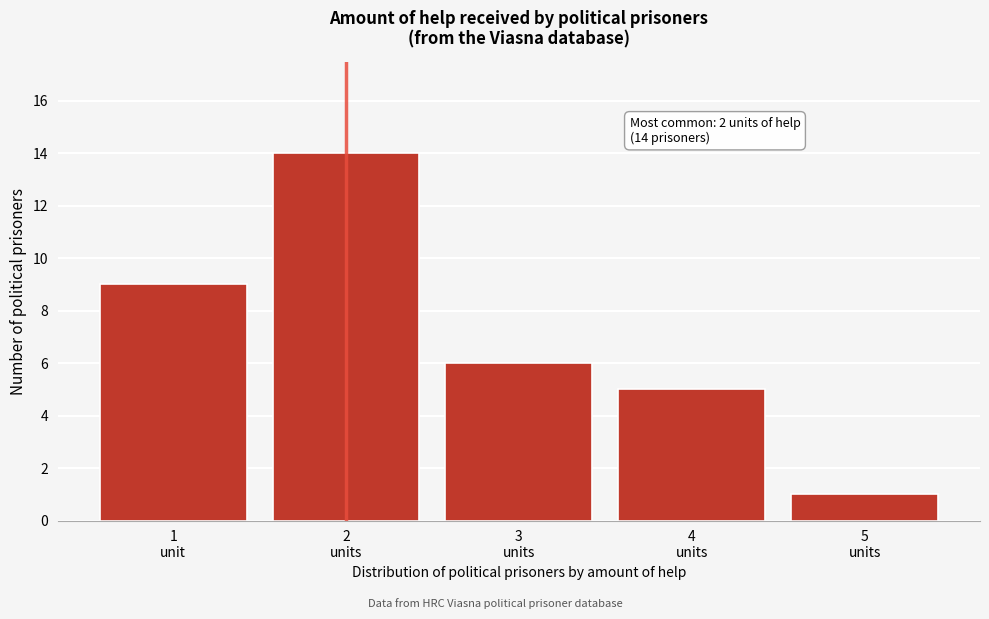

Reading left to right, transcribe all the data shown in this chart.

9	14	6	5	1